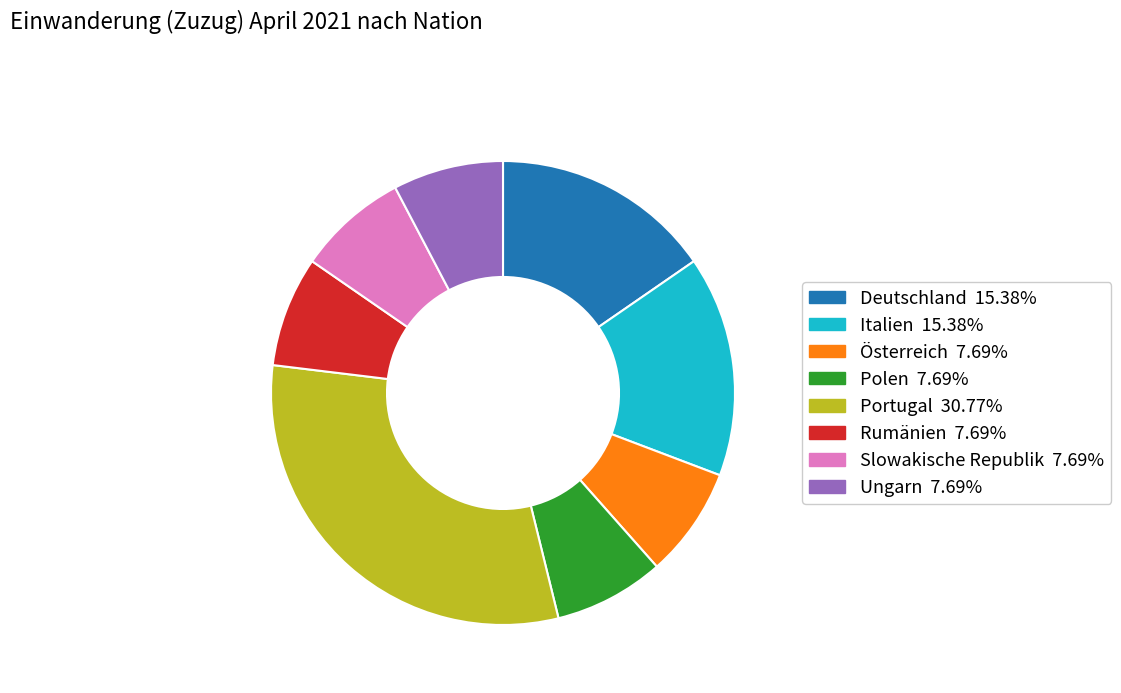

Is there any slice that represents more than half of the pie?

No